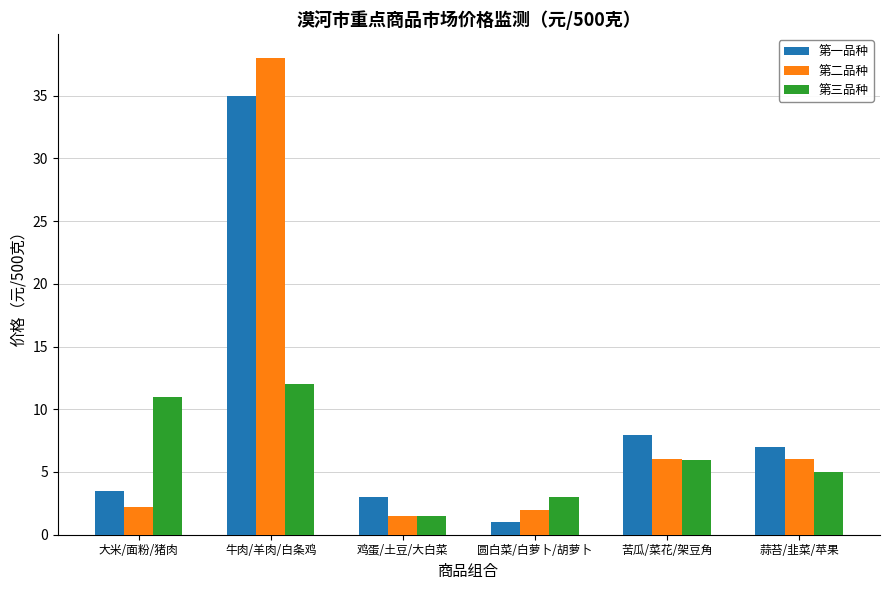

Which series has the largest range (max minus min)?

第二品种